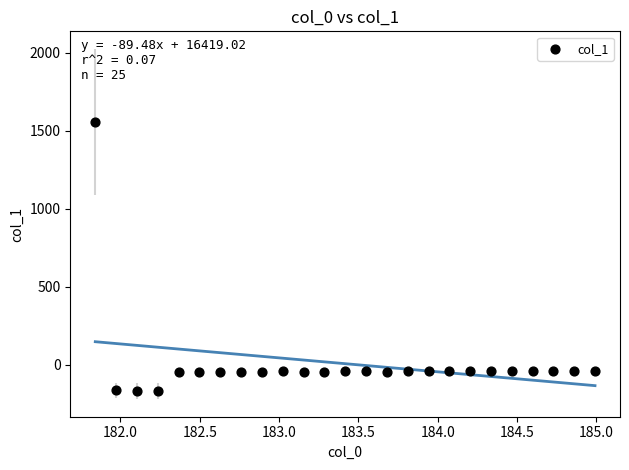

What is the range of Y values (max minus min)?

1727.1